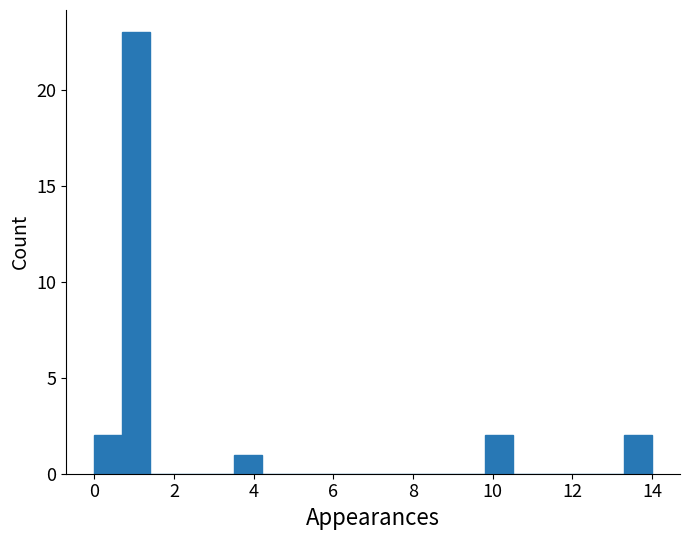

Read against the x-axis, roughly where is the centre of the tallest bar?

1.0